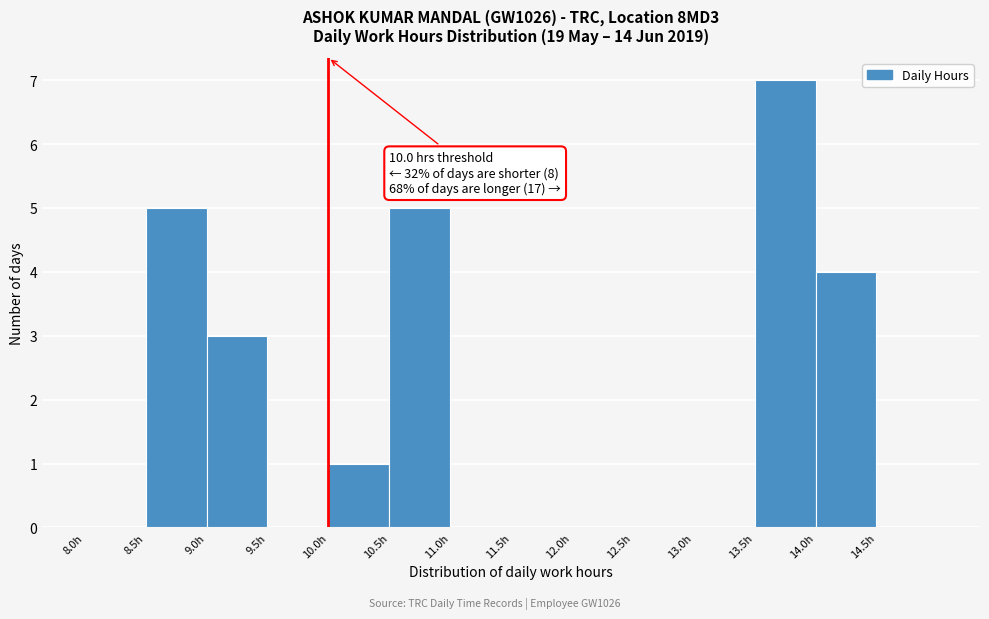

Over which range of the x-axis is the bar tallest?

13.5 to 14.0